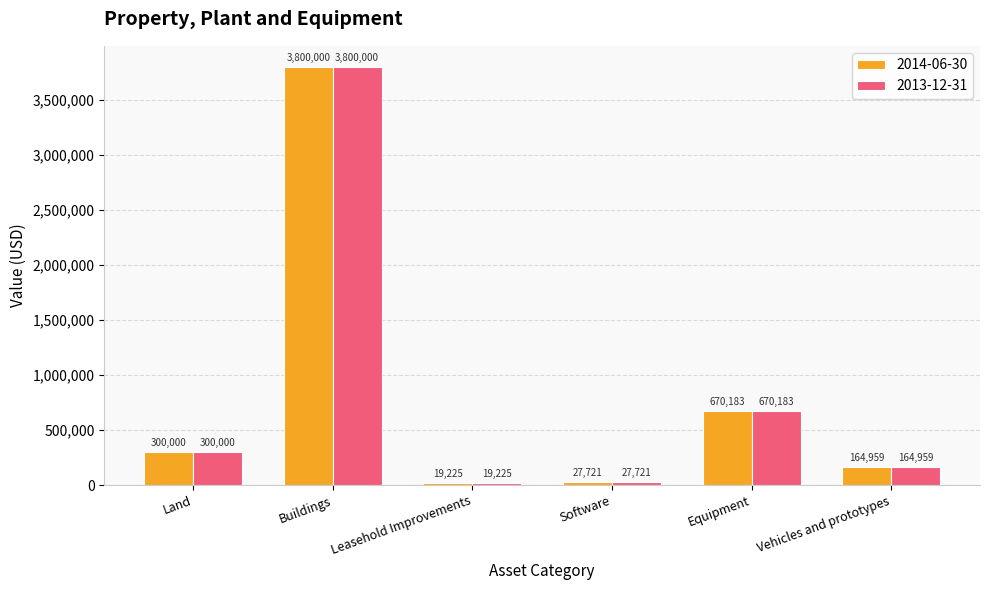

Rank the categories by 2013-12-31 value from lowest to highest.

Leasehold Improvements, Software, Vehicles and prototypes, Land, Equipment, Buildings